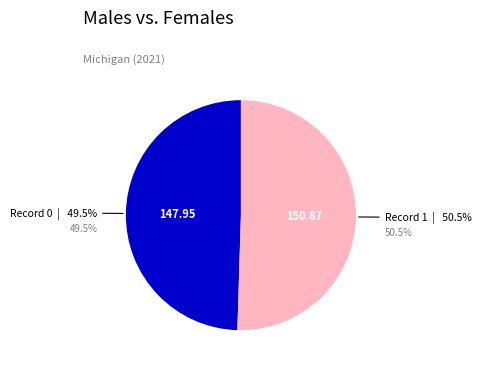

The 1 slice represents 50% of the pie. True or false?

True